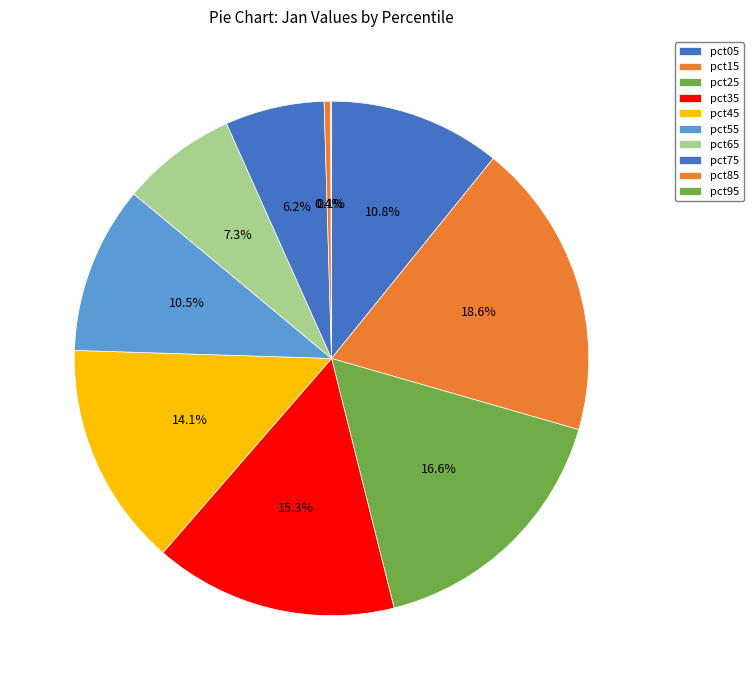

Does pct55 represent more than half of the total?

No